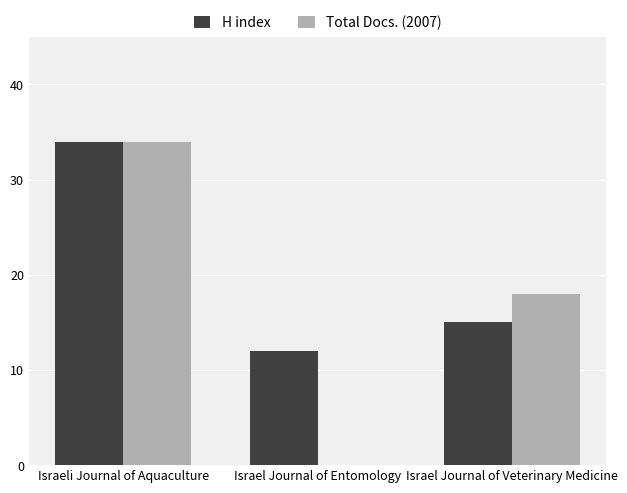

Does the chart contain stacked bars?

No